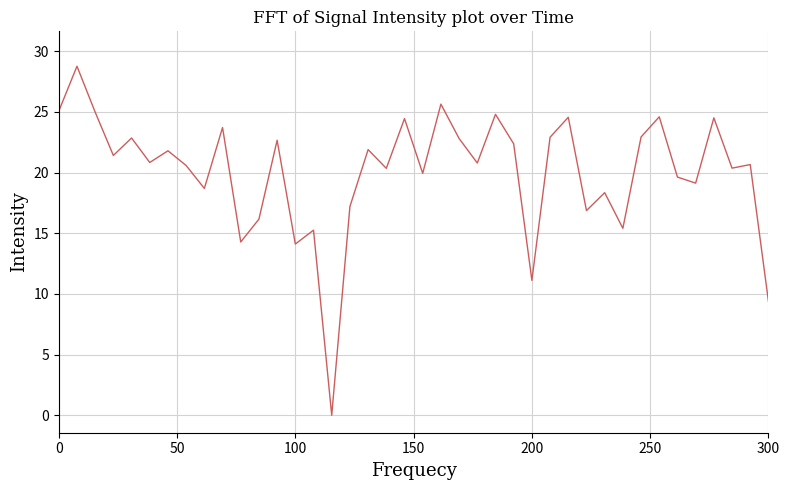

What is the maximum value shown in the chart?

28.8